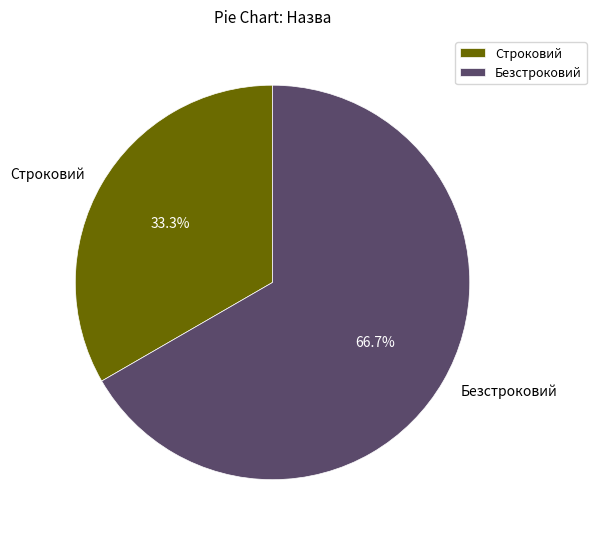

Between Строковий and Безстроковий, which is larger?

Безстроковий